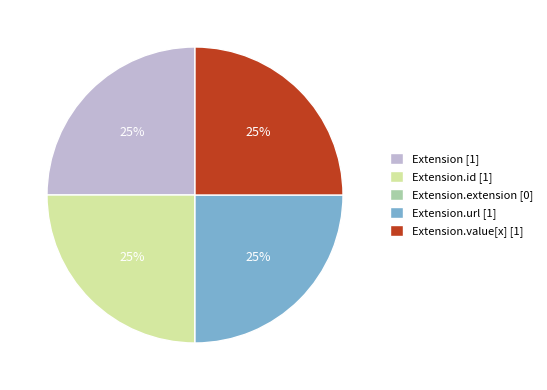

Does any single category account for the majority?

No